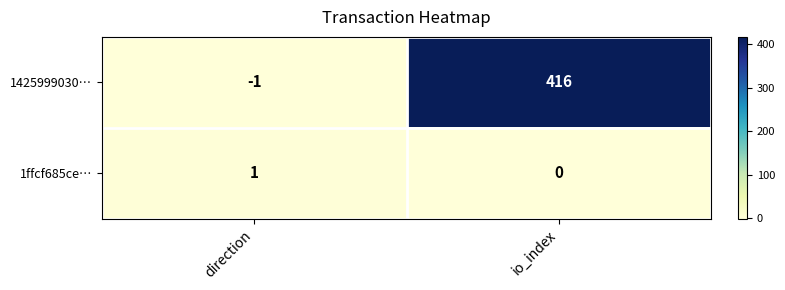

Which category has the lowest value across all series?

direction